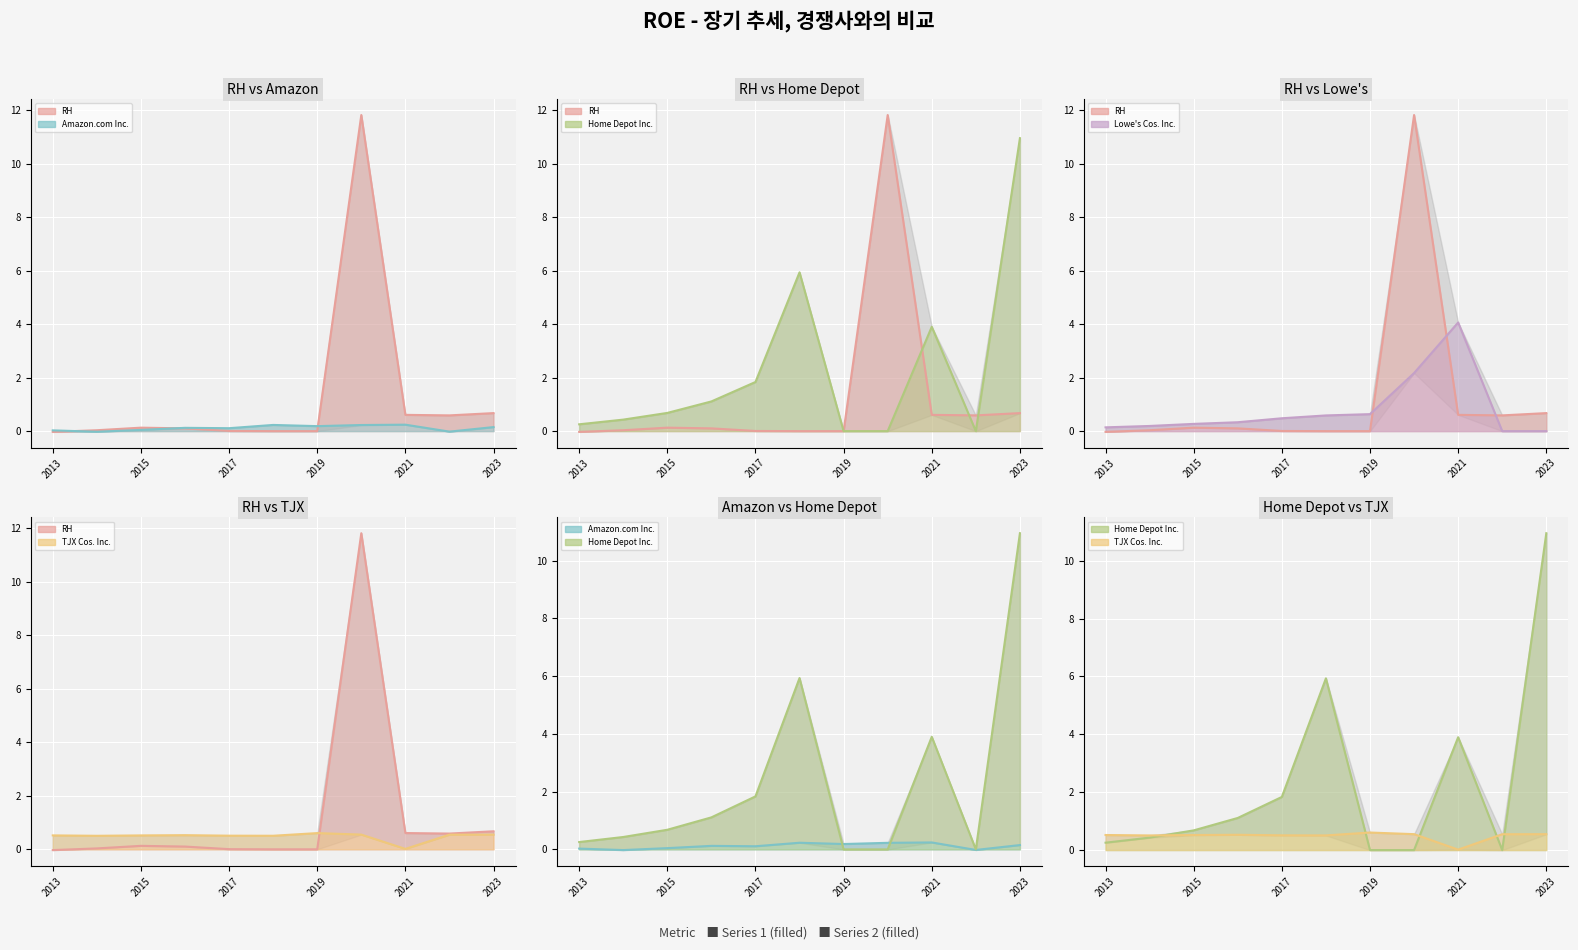

What is the total value across all series at 2019?

1.4